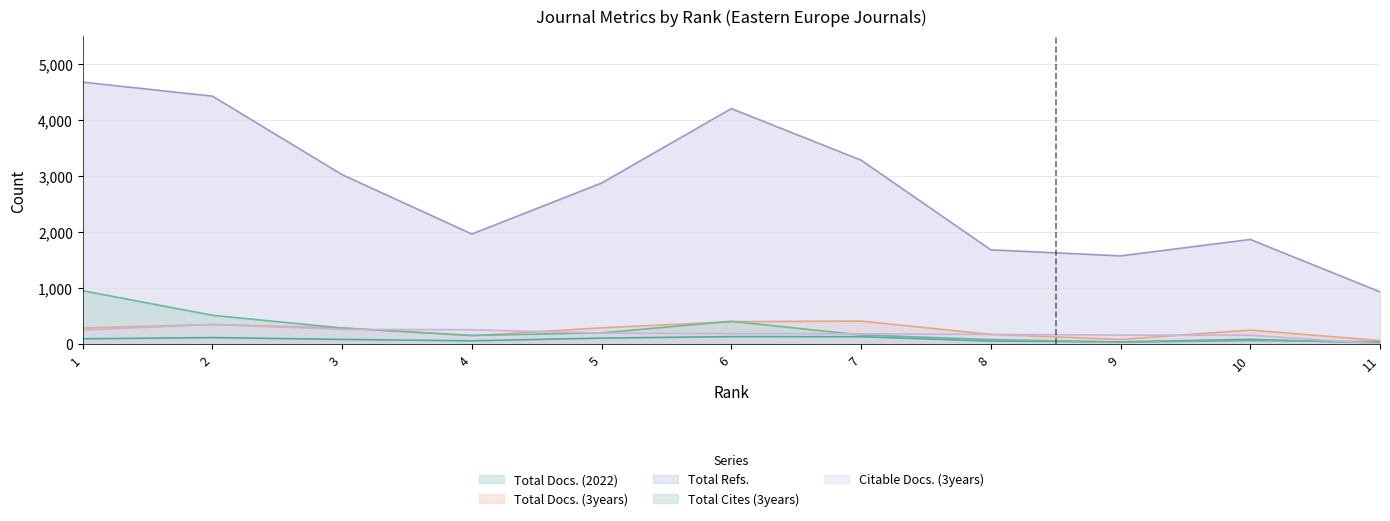

True or false: Citable Docs. (3years) has more than 2 interior local peaks.

False